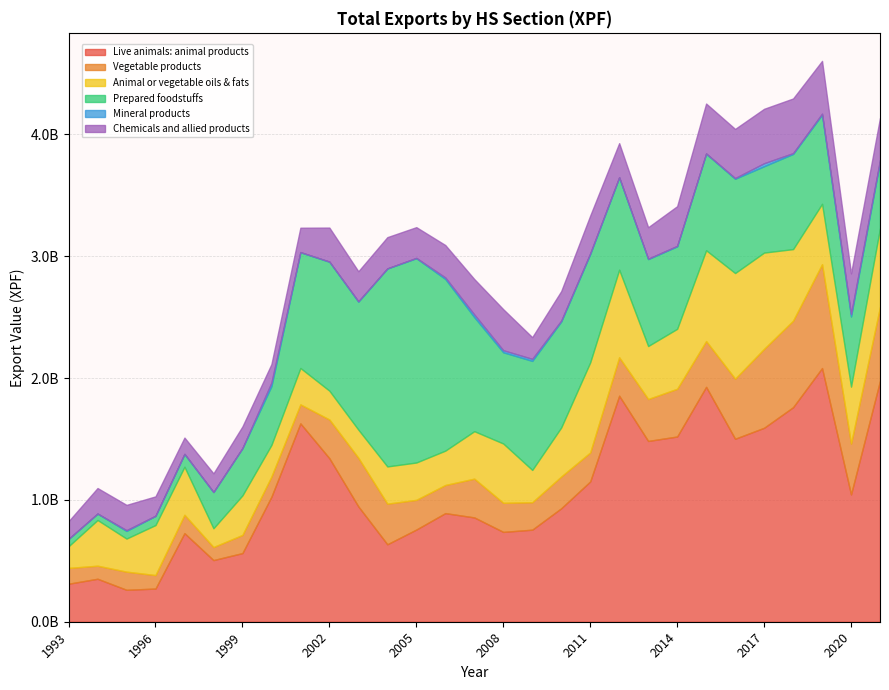

Is it true that Vegetable products equals 398834929 at 2003?

True